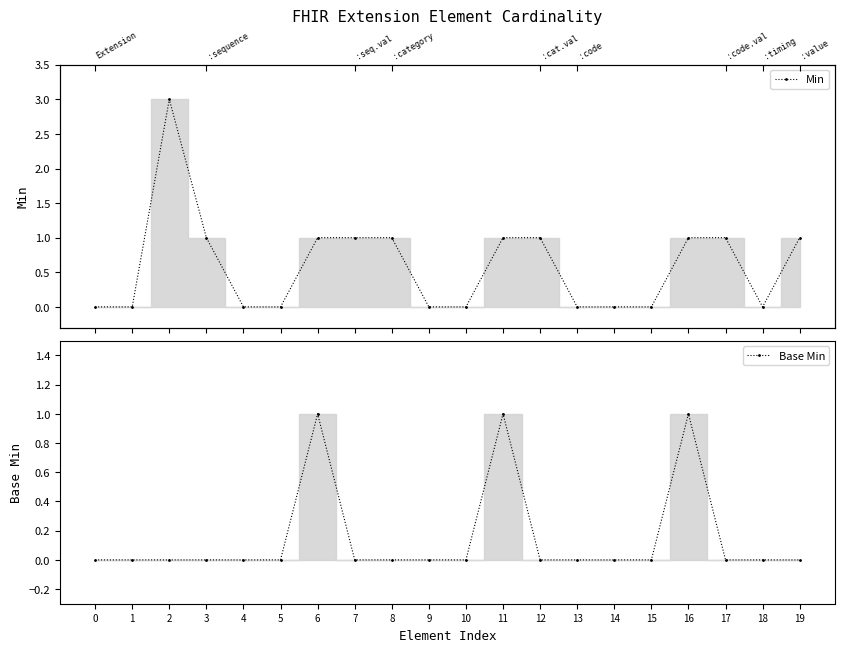

What is the difference between the Min values at 7 and 5?

1